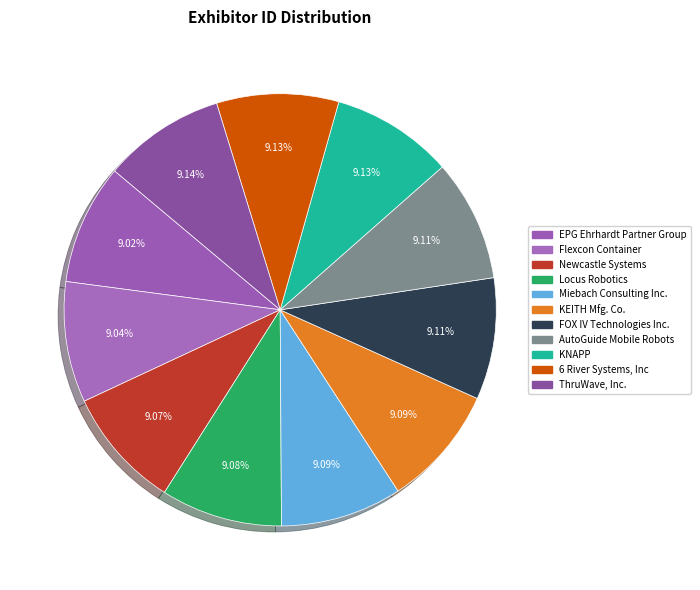

Which slice is the smallest?

EPG Ehrhardt Partner Group